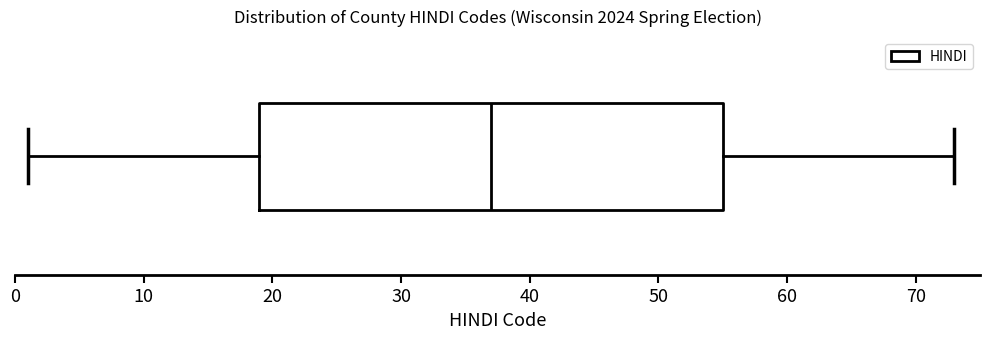

Where does the right whisker of the box end on the x-axis? The values are not printed on the chart, so give them approximately, as read against the axis.

73